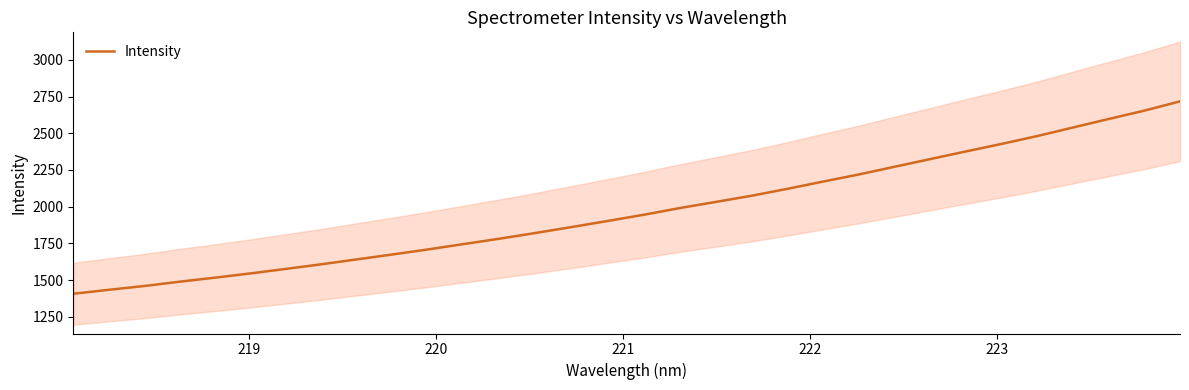

What is the average value?

1973.2